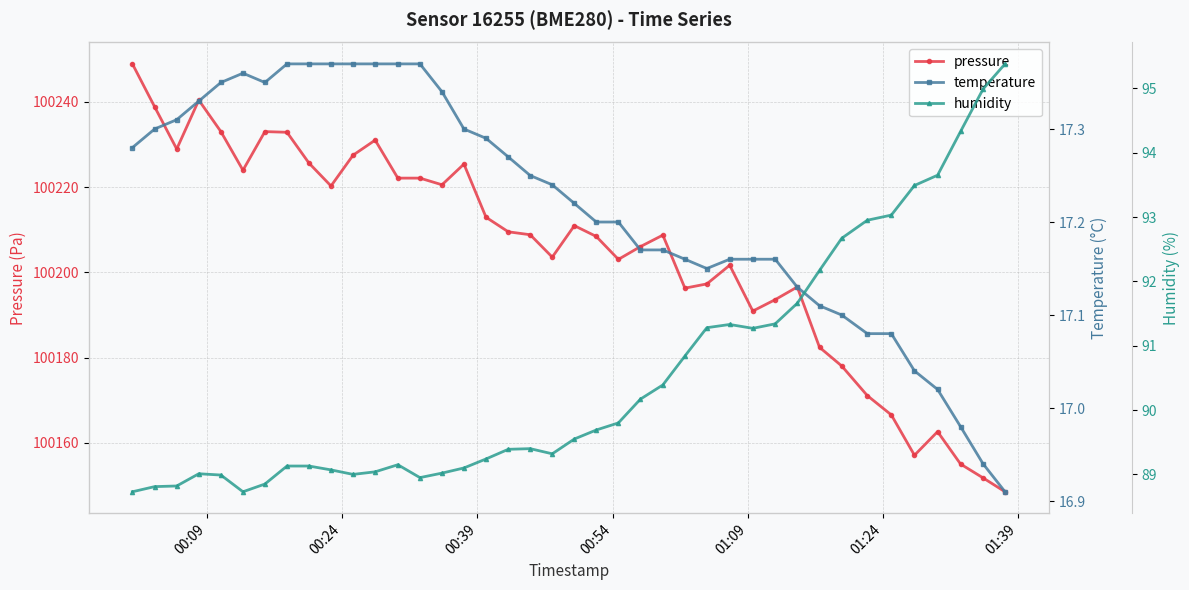

True or false: pressure has more than 1 interior local peaks.

True